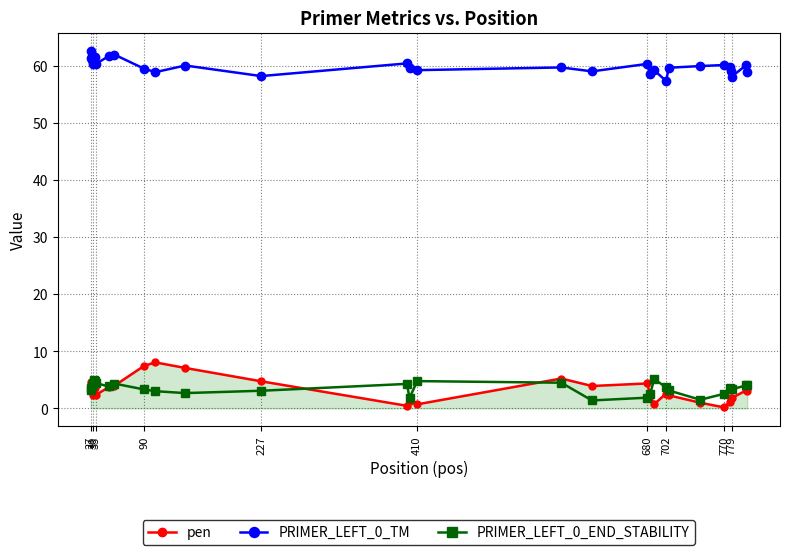

True or false: pen and PRIMER_LEFT_0_END_STABILITY cross at least once.

True